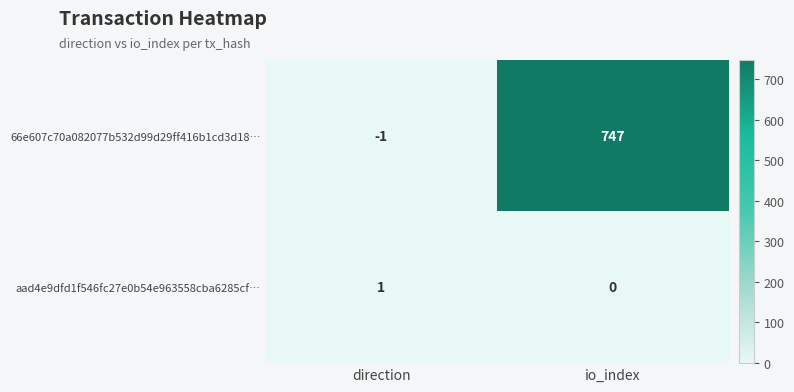

At which category is the sum across all series the highest?

io_index